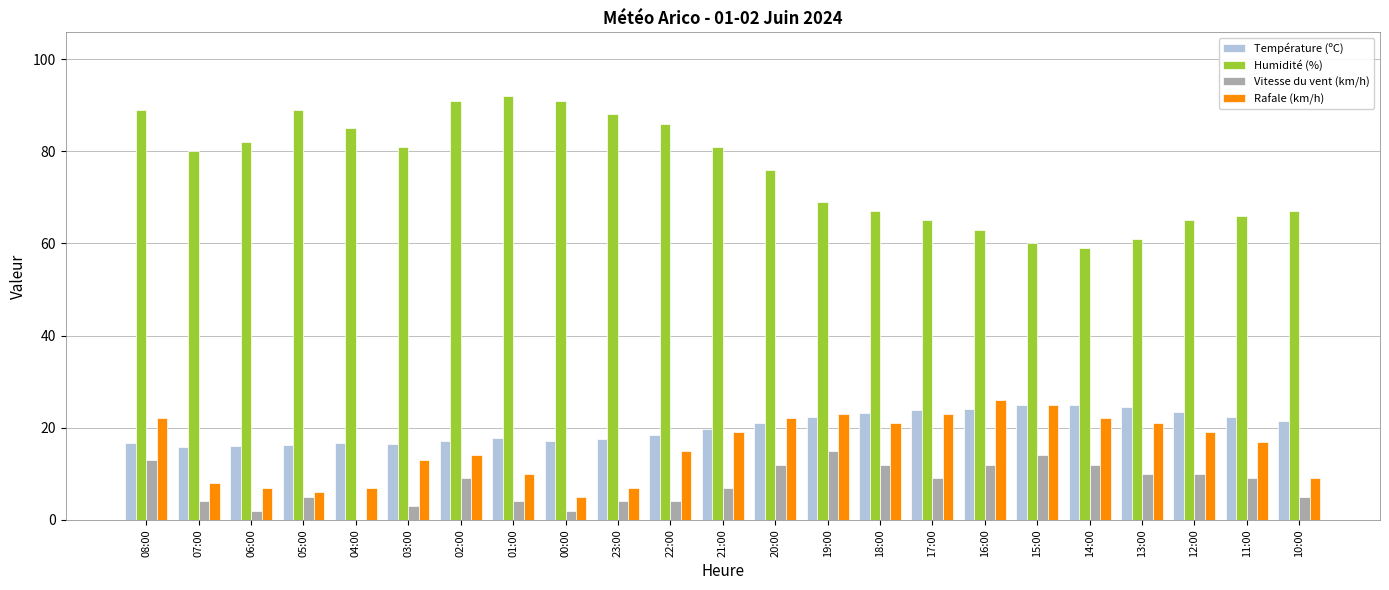

What is the sum of the Humidité (%) values at 12:00 and 05:00?

154.0